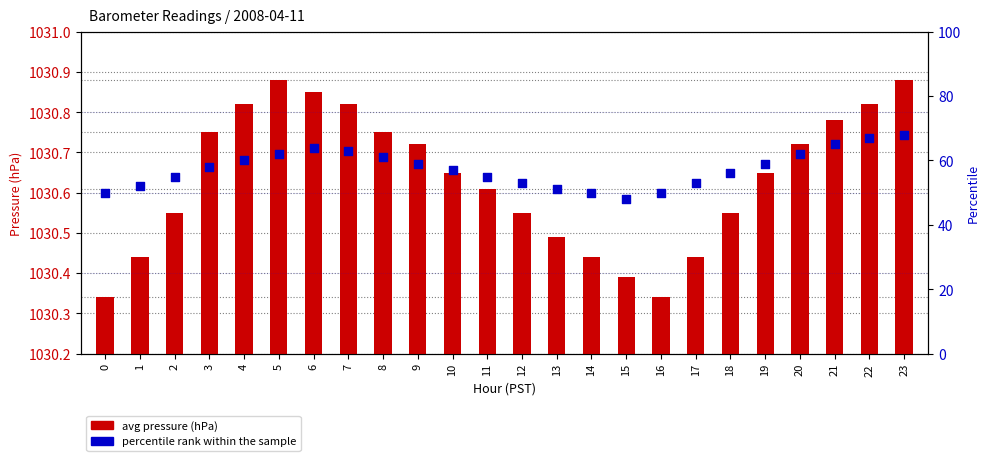

Which series has the widest spread of Y values?

percentile rank within the sample